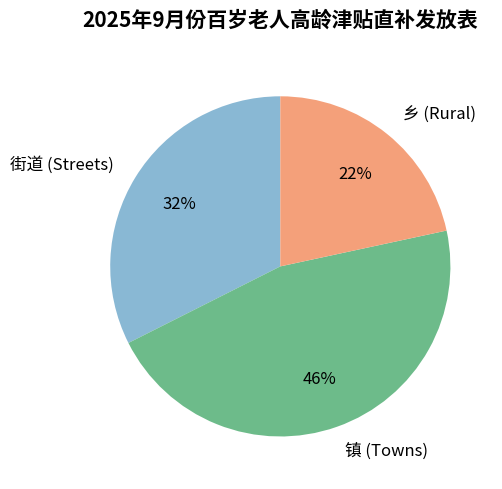

How many slices are in this pie chart?

3